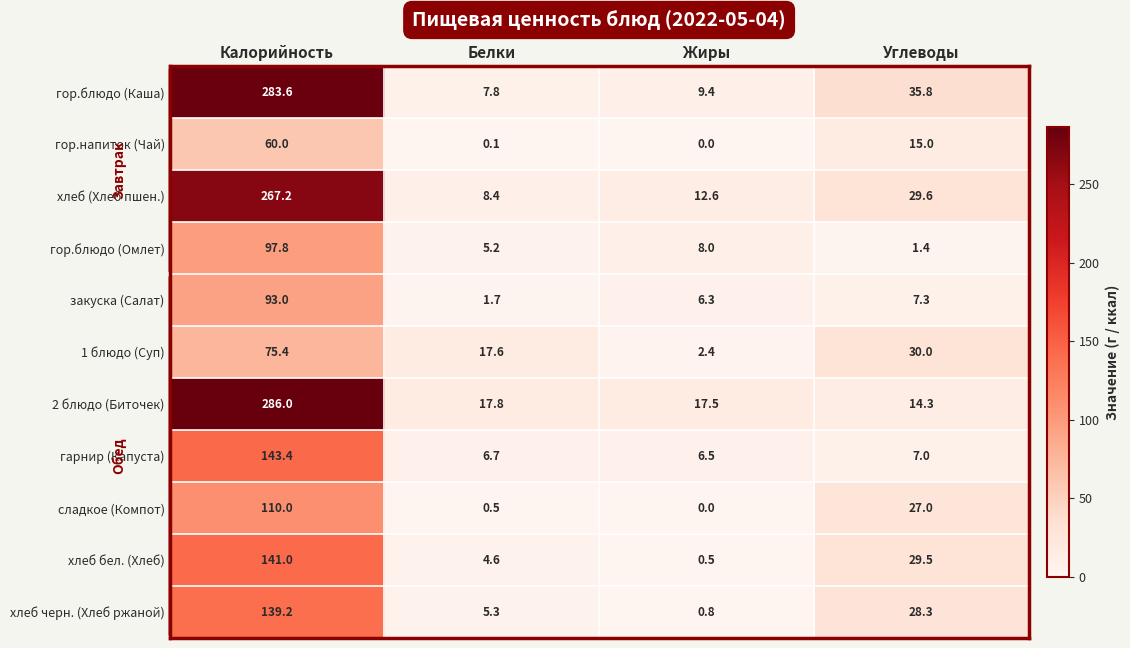

What is the average value of the гор.блюдо (Омлет) series?

28.1